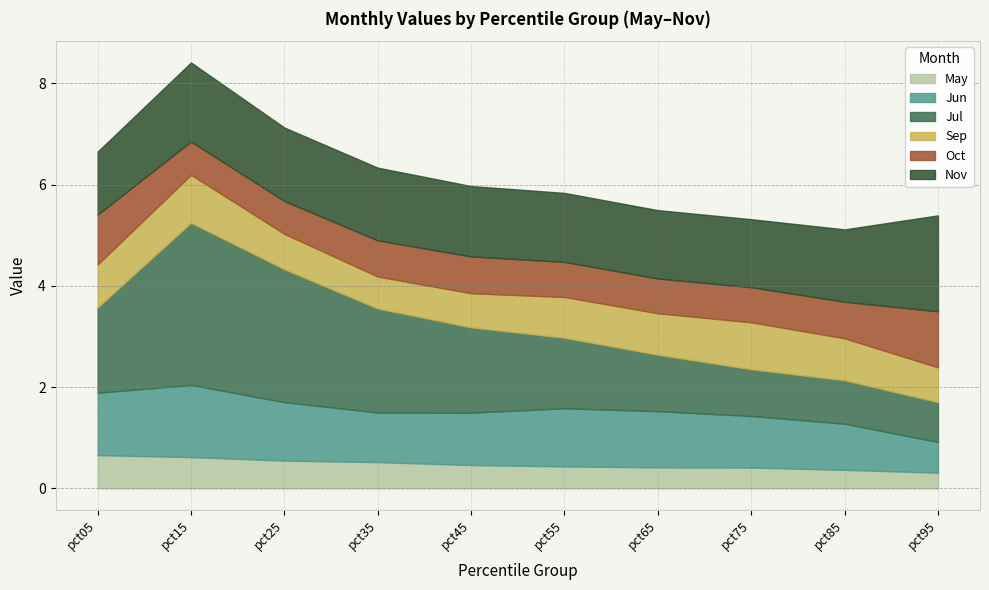

Does the chart have visible grid lines?

Yes